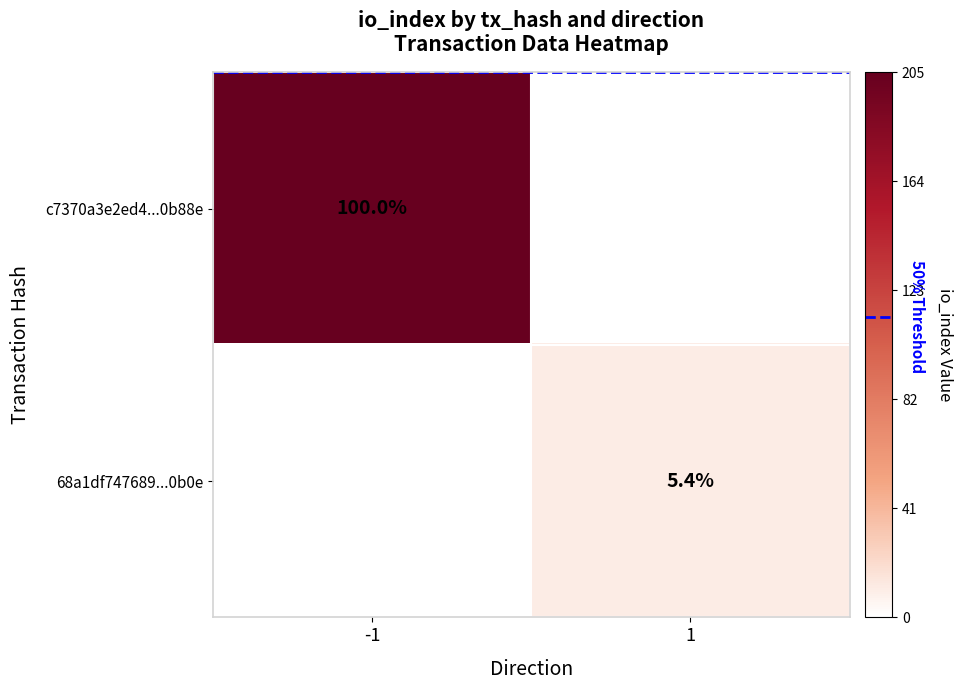

The 68a1df747689...0b0e series shows 5.4 at 1. True or false?

True